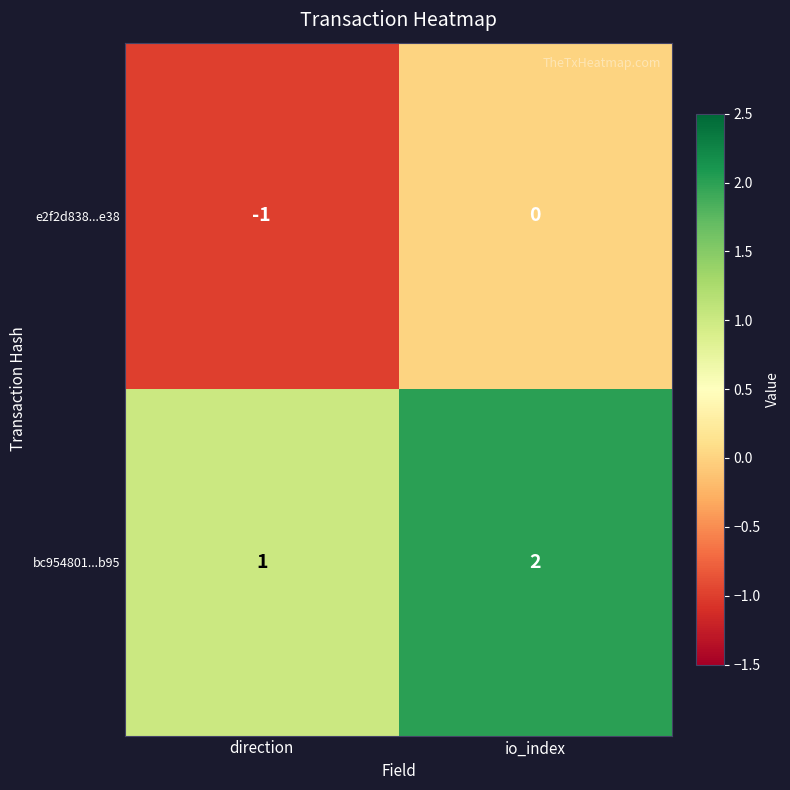

Is it true that bc954801...b95 equals 1 at direction?

True